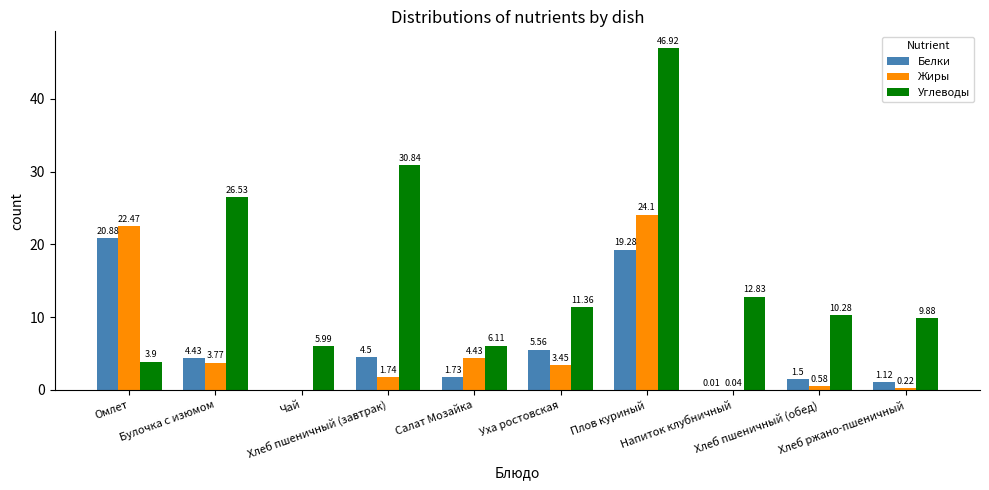

Count the number of categories in the chart.

10